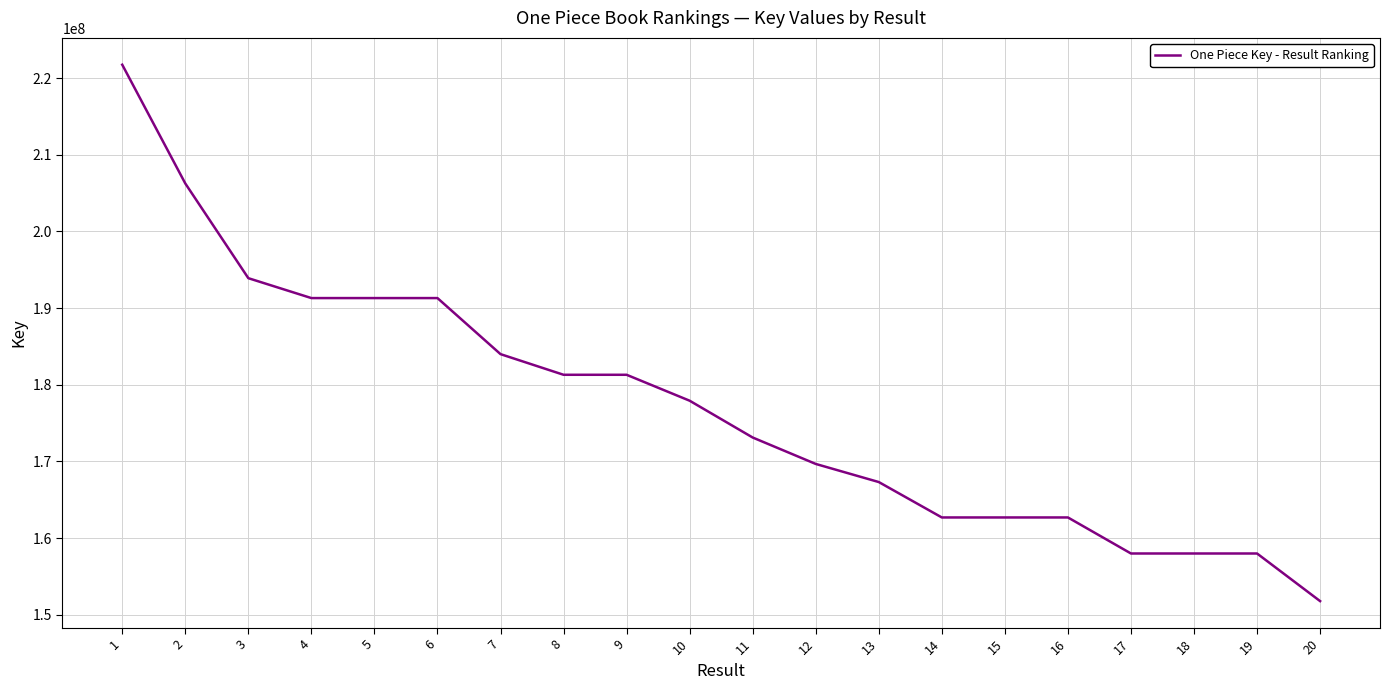

What is the difference between the values at 4 and 16?

28610523